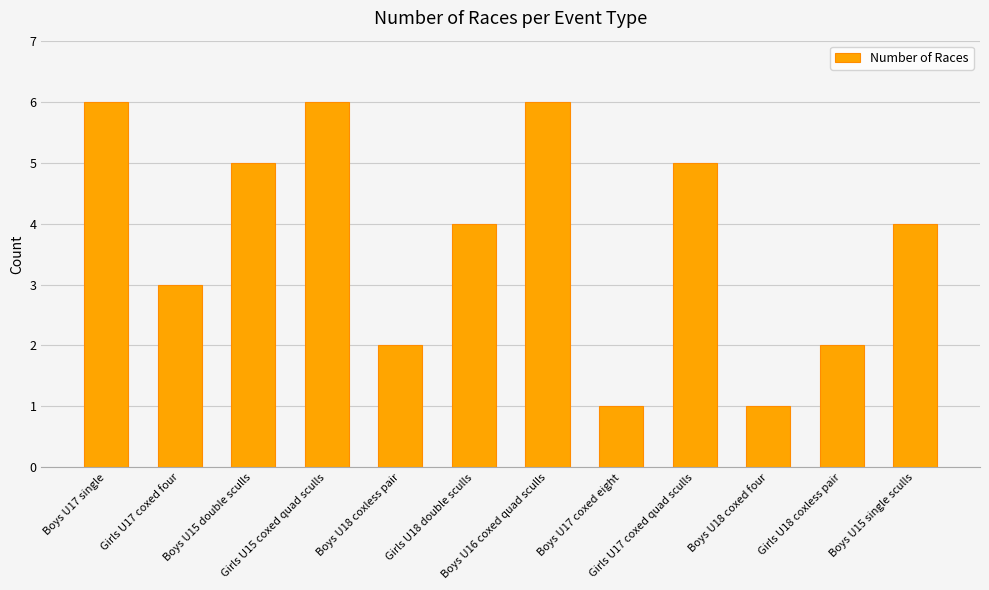

What position from the right is Boys U17 single?

12